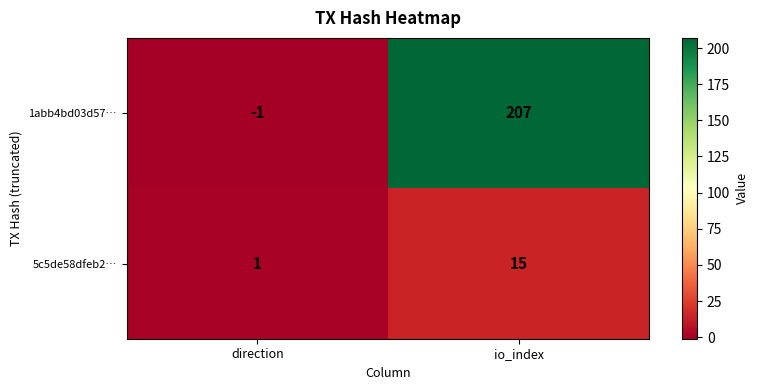

What is the spread (max minus min) of values at io_index?

192